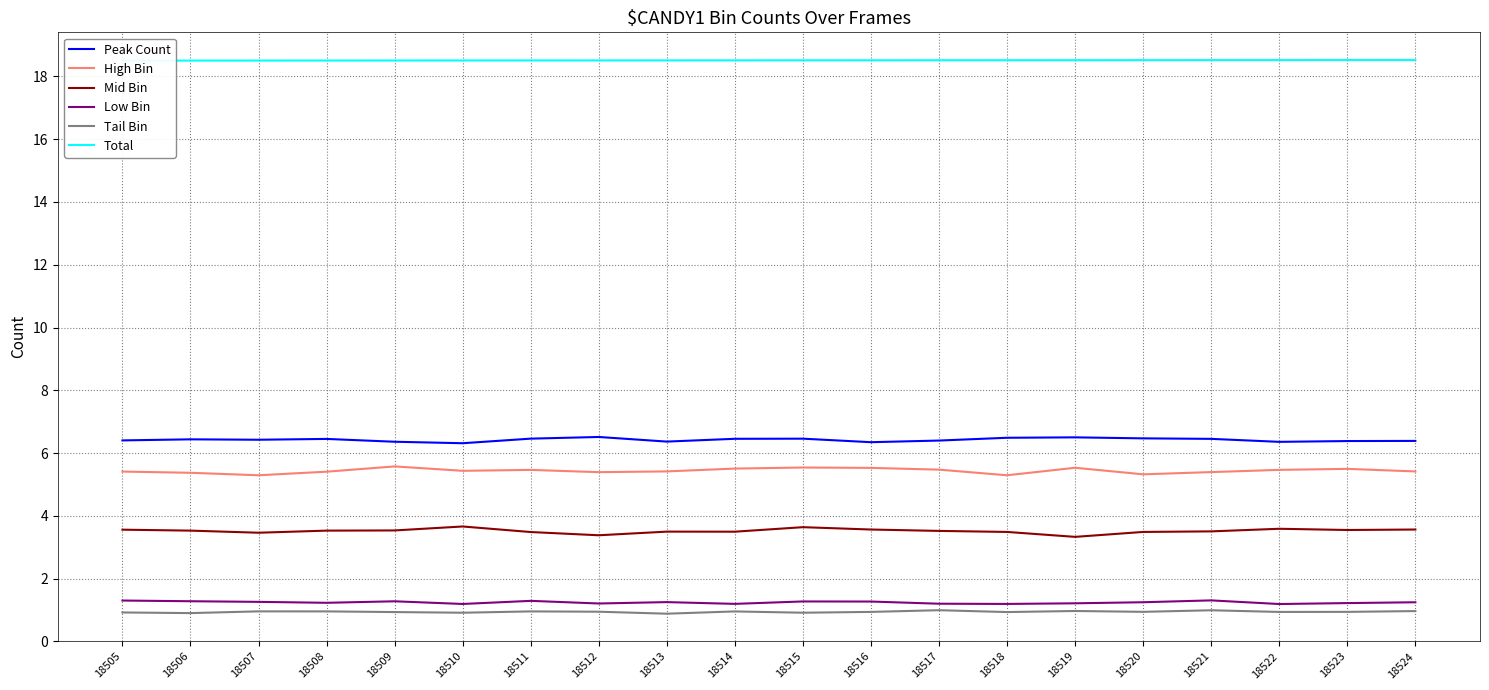

What is the average value of the Peak Count series?

6.4